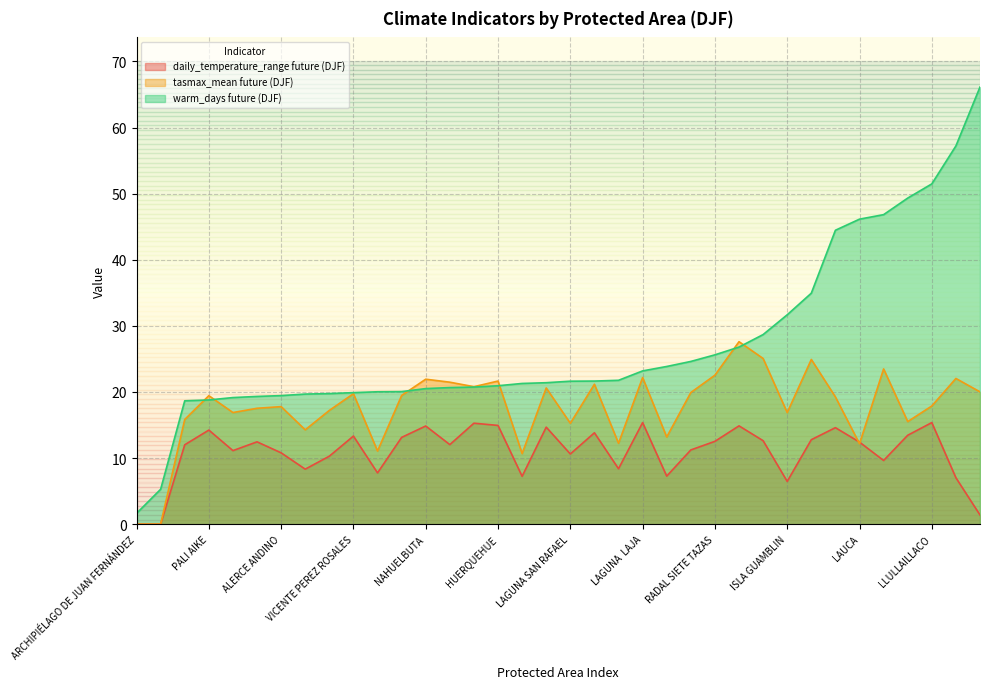

What is the average value of the tasmax_mean$future$djf series?

17.7